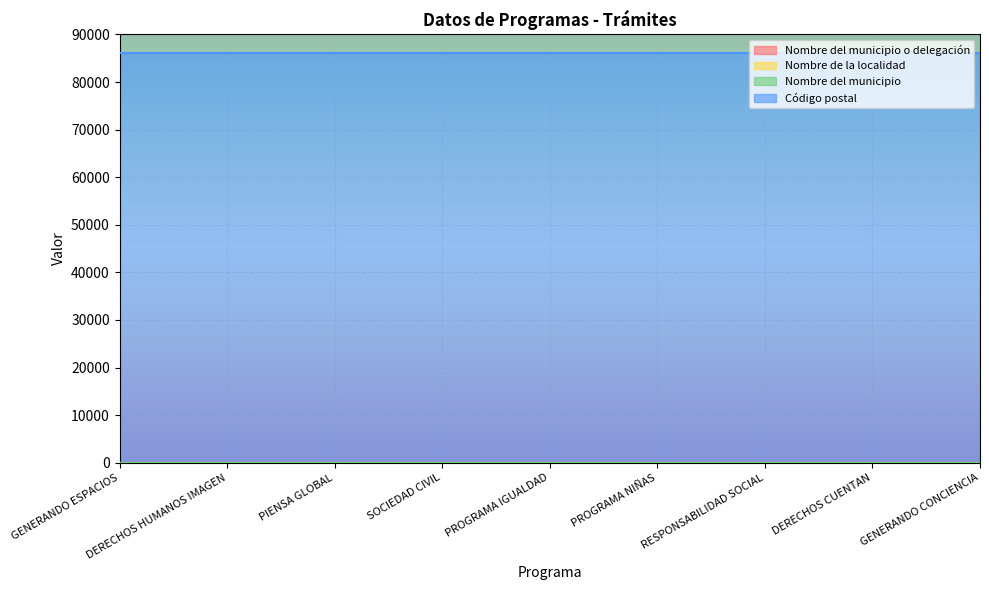

What is the value of the Código postal point at the 9th from the left?

86060